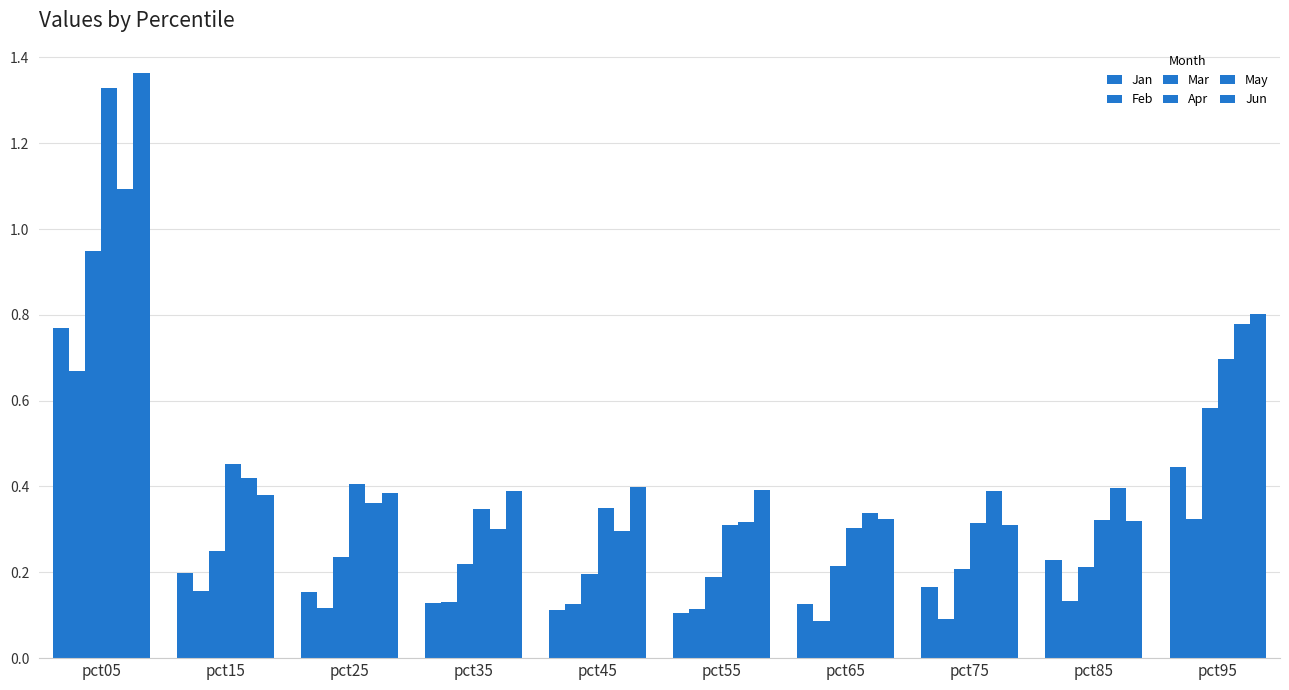

The value of Jun at pct35 is 0.1. True or false?

False